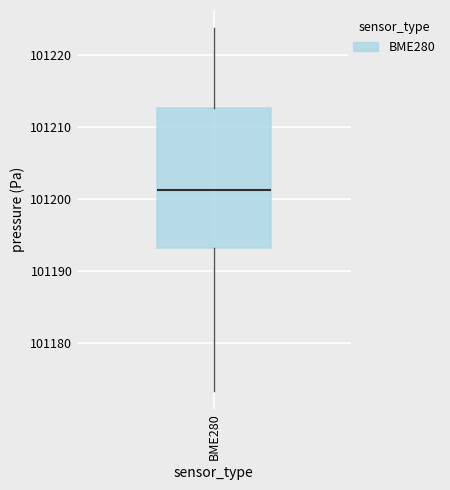

Transcribe this box plot: give where the median line is, the range the box spans, and where the two whiskers end, as read against the y-axis. The values are not printed on the chart, so give them approximately, as read against the axis.

median 101201, box 101193 to 101213, whiskers 101173 to 101224